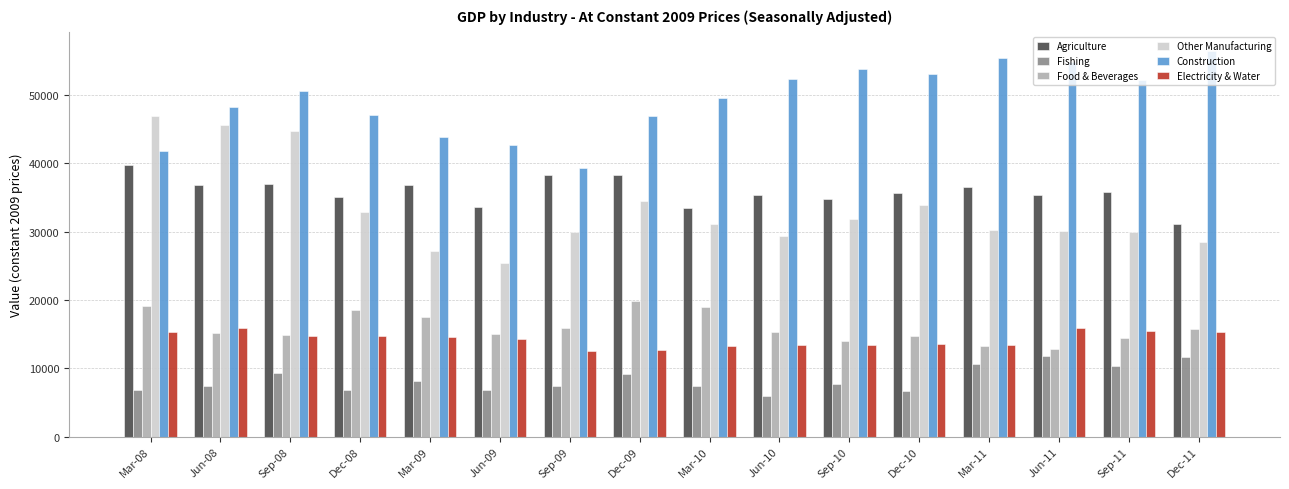

What is the difference between the maximum and second lowest values in the Other Manufacturing series?

19678.7